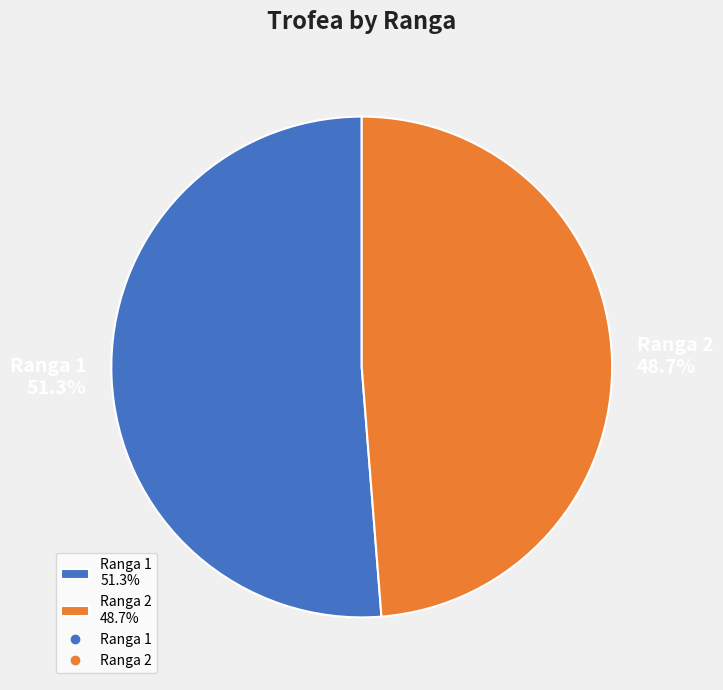

Count the number of slices in the pie.

2